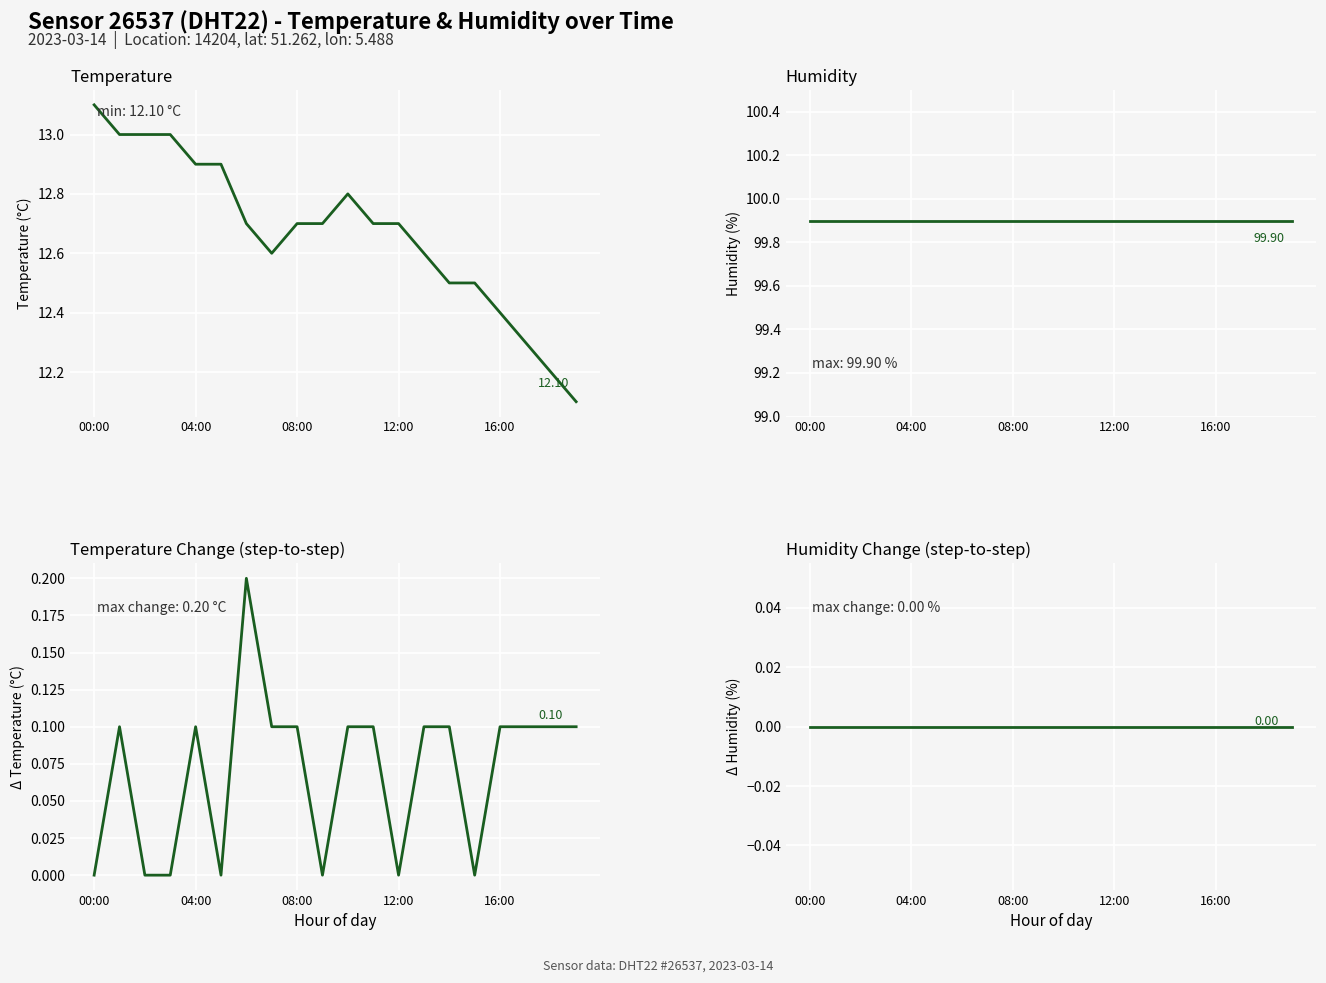

Does the chart display data point markers on the line(s)?

No